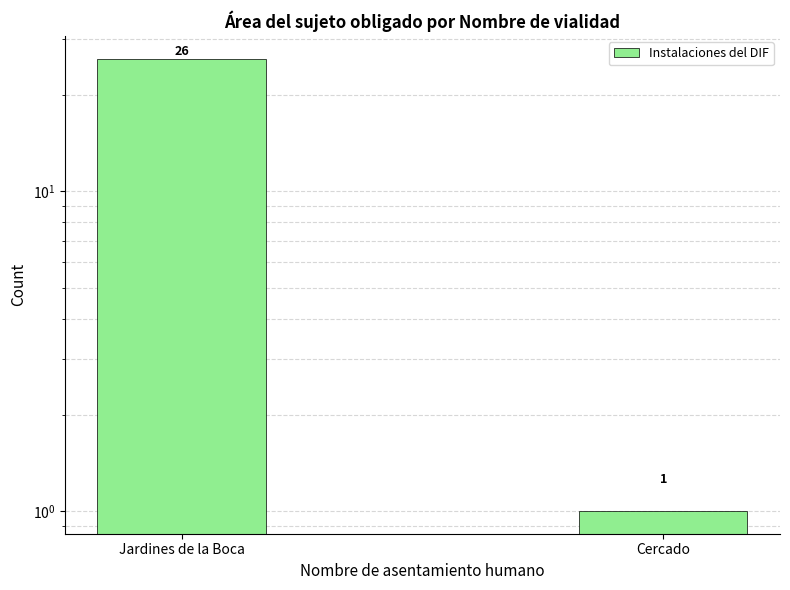

What is the sum of the values at Jardines de la Boca and Cercado?

27